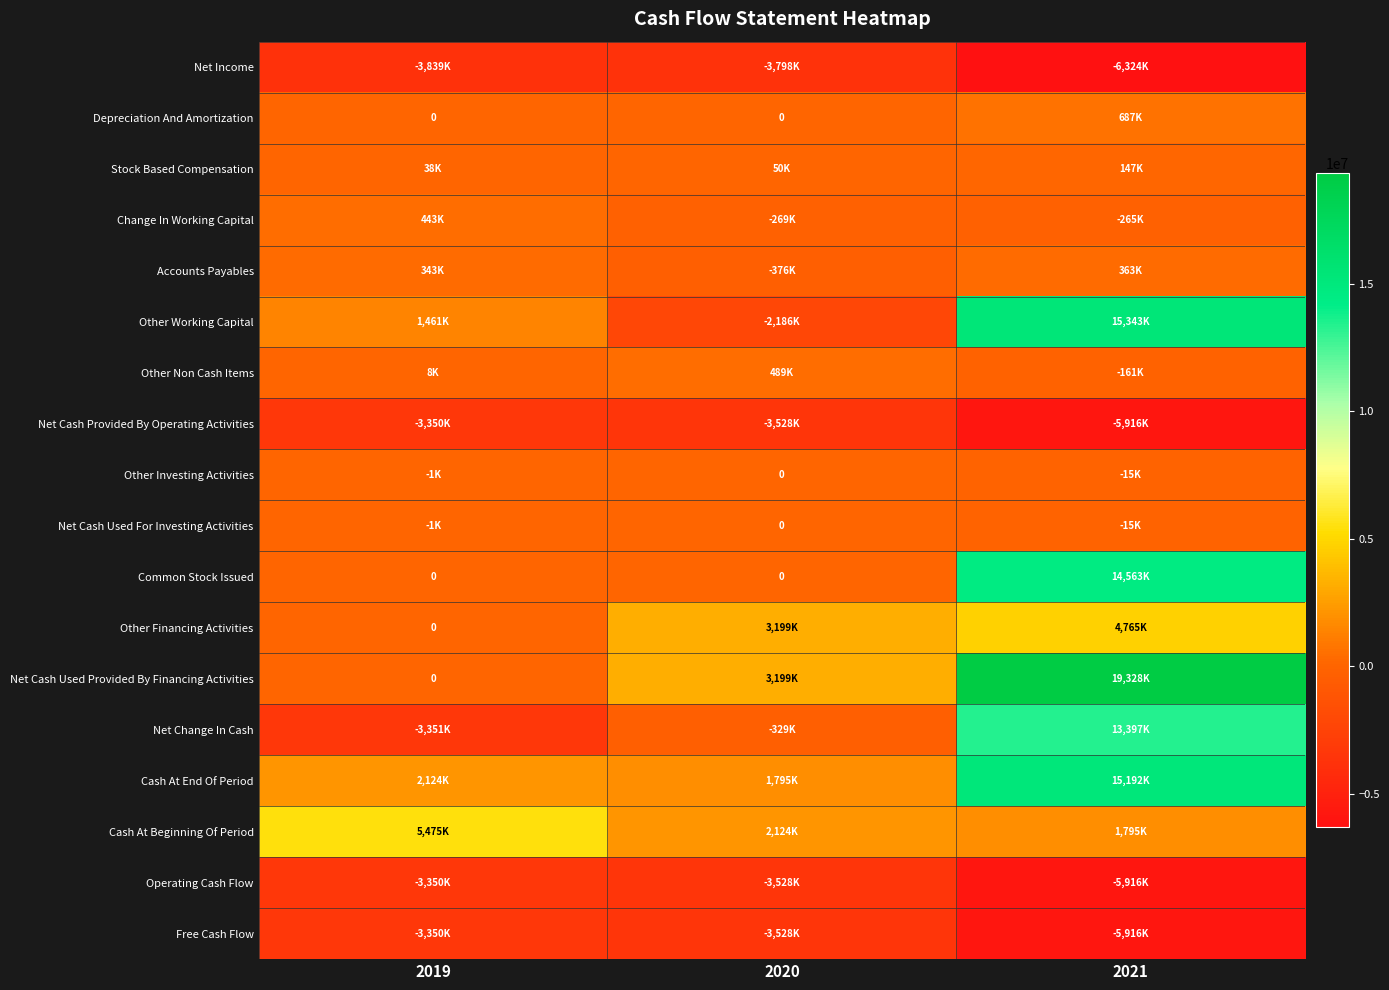

What is the difference between the maximum and minimum values in the Operating Cash Flow series?

2566000